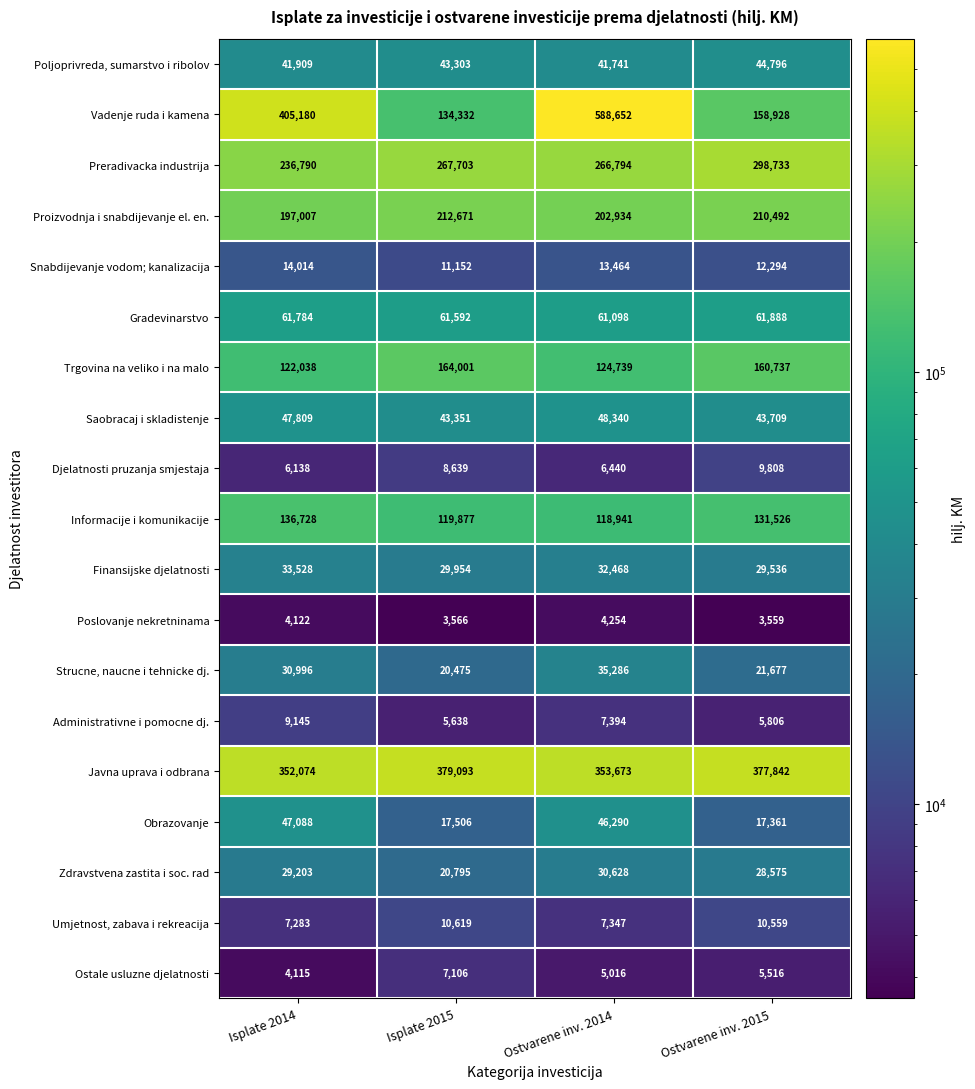

What is the sum of the Zdravstvena zastita i soc. rad values at Isplate 2015 and Ostvarene inv. 2015?

49370